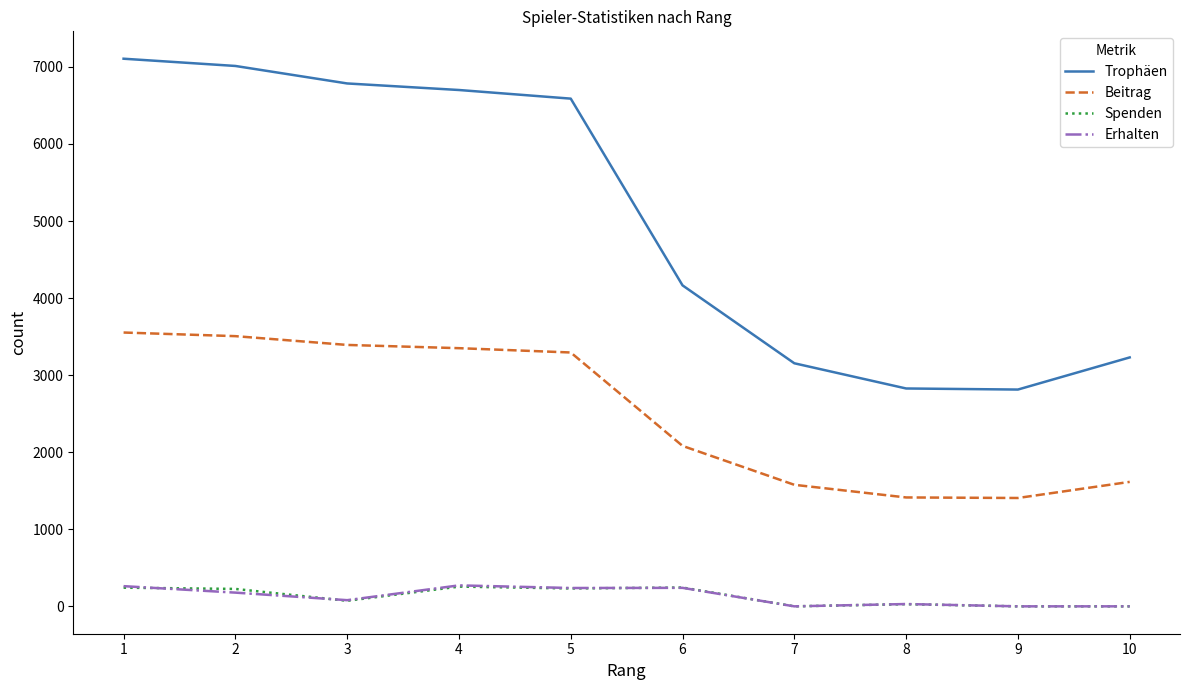

True or false: Beitrag and Erhalten intersect in this chart.

False